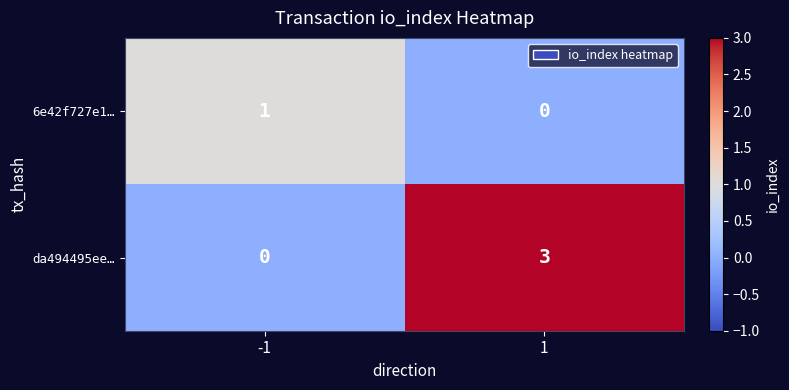

The value of 6e42f727e1… at -1 is 1. True or false?

True